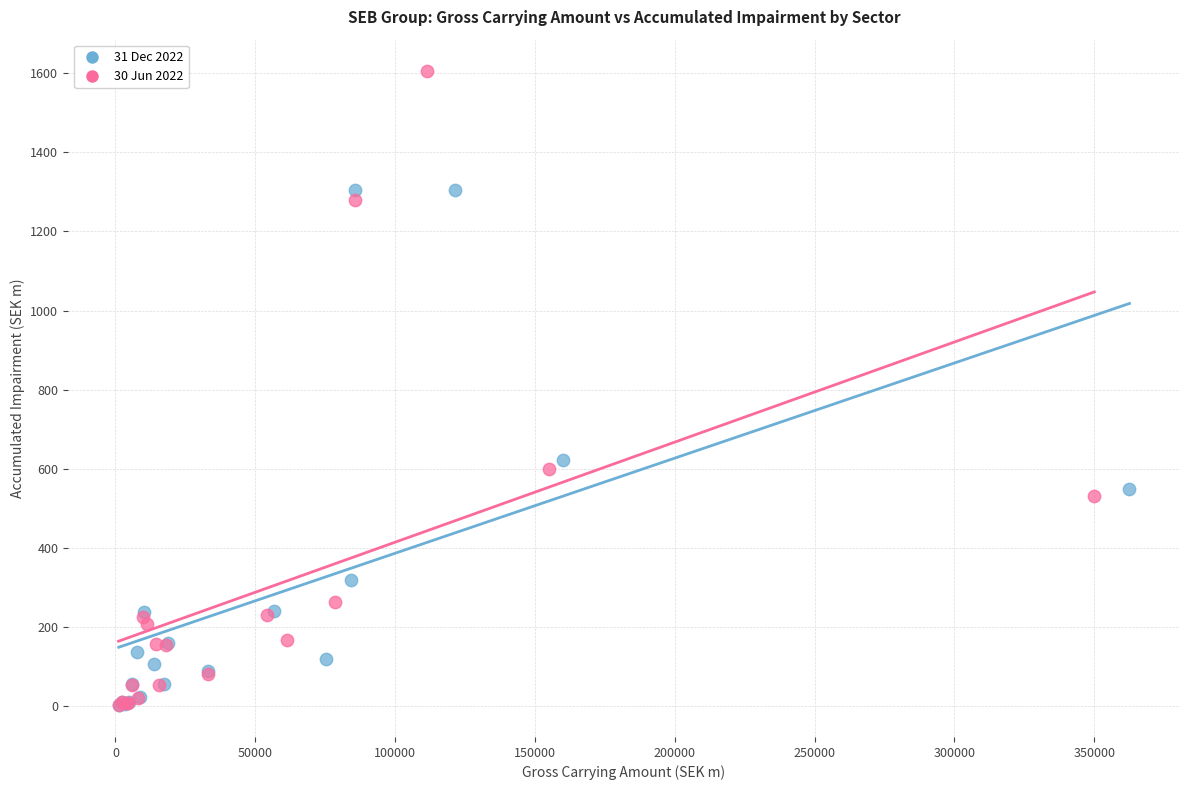

Which series contains the highest Y value?

30 Jun 2022